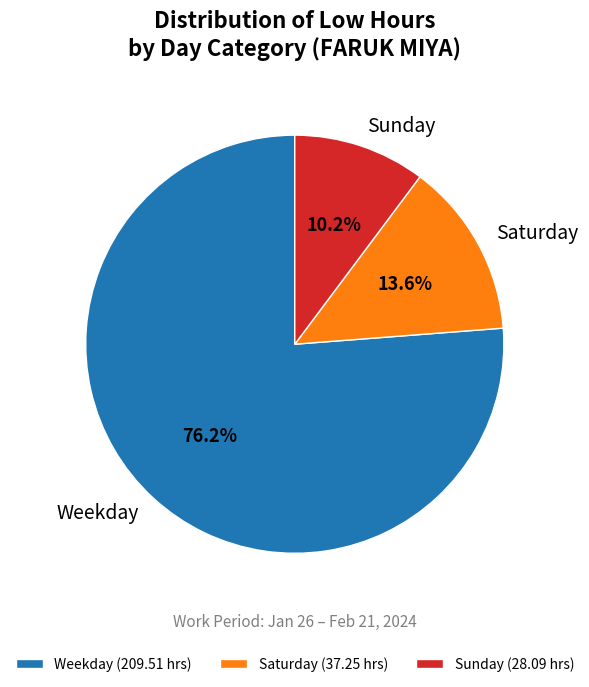

Which has a higher value, Weekday (209.51 hrs) or Sunday (28.09 hrs)?

Weekday (209.51 hrs)